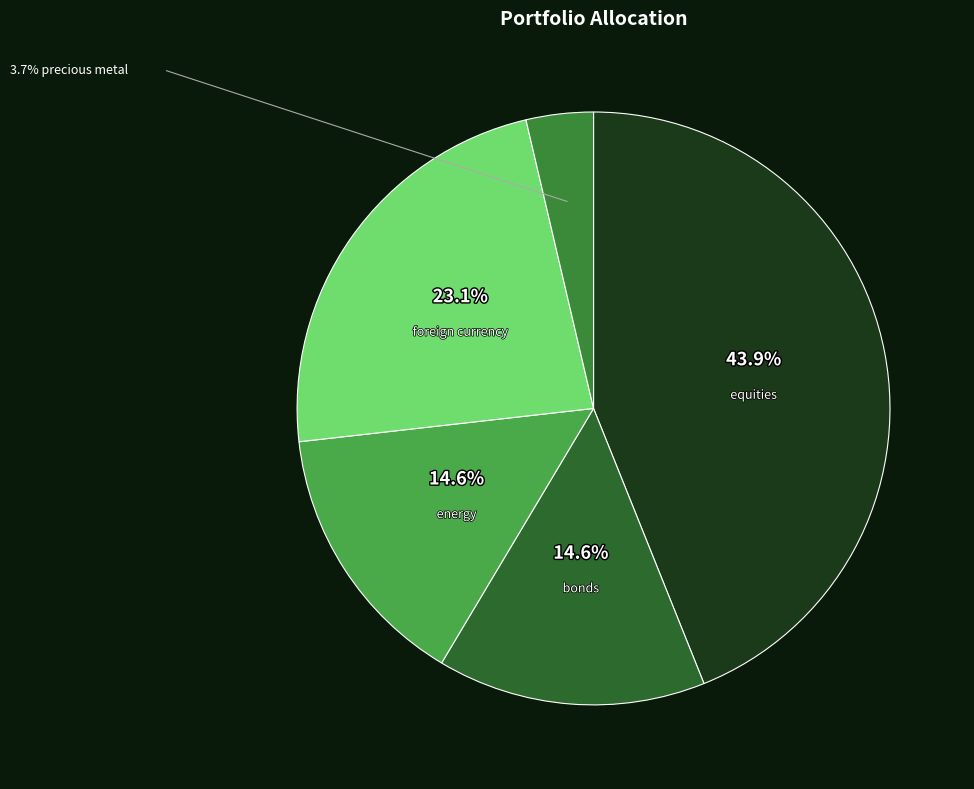

Count the number of slices in the pie.

5